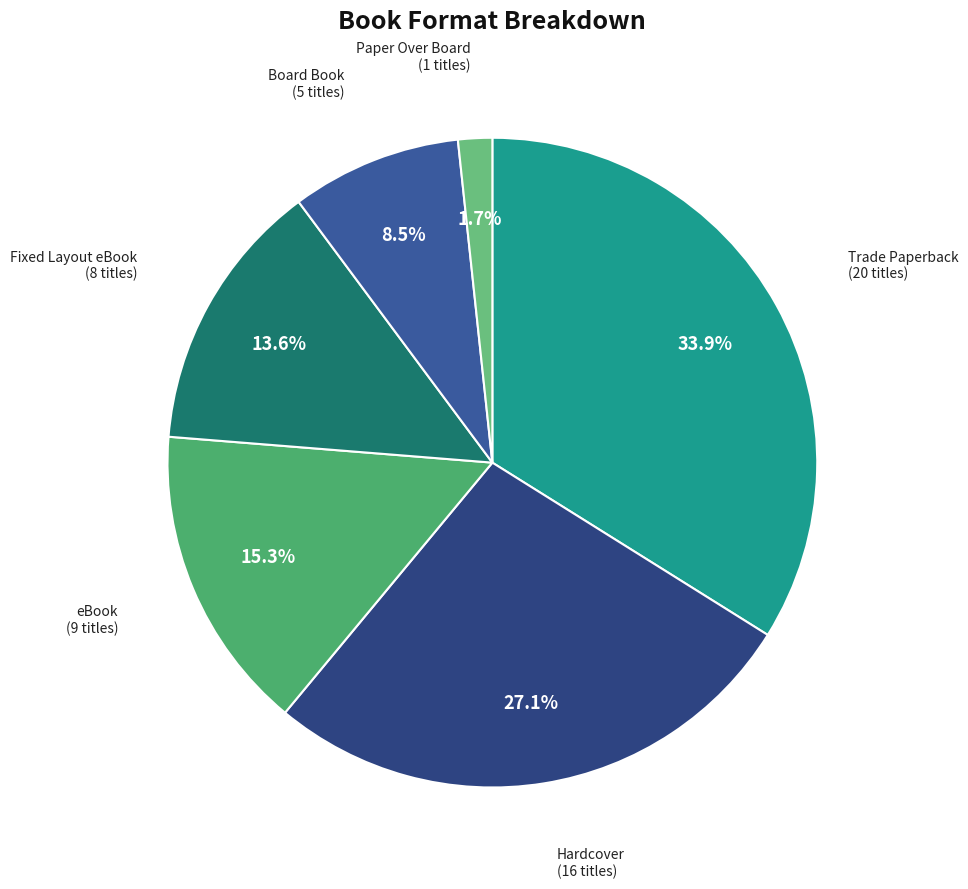

Does any single category account for the majority?

No